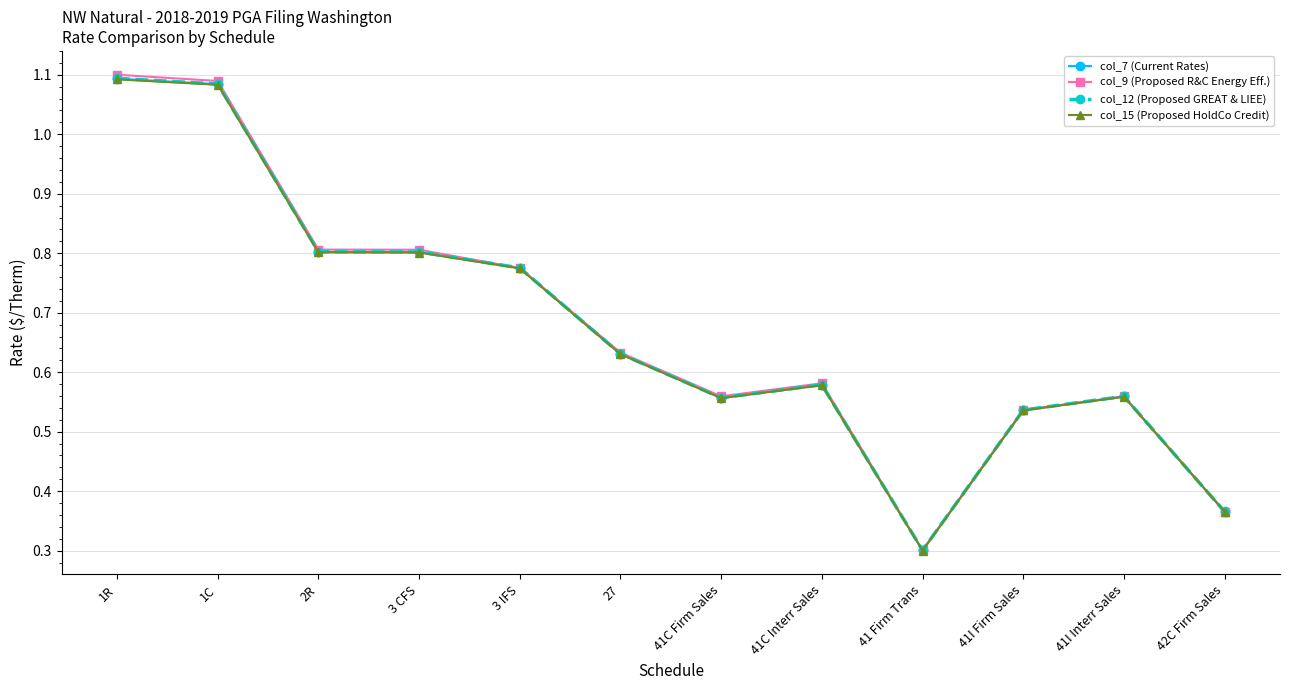

Which category has the lowest value in the col_12 (Proposed GREAT & LIEE) series?

41 Firm Trans